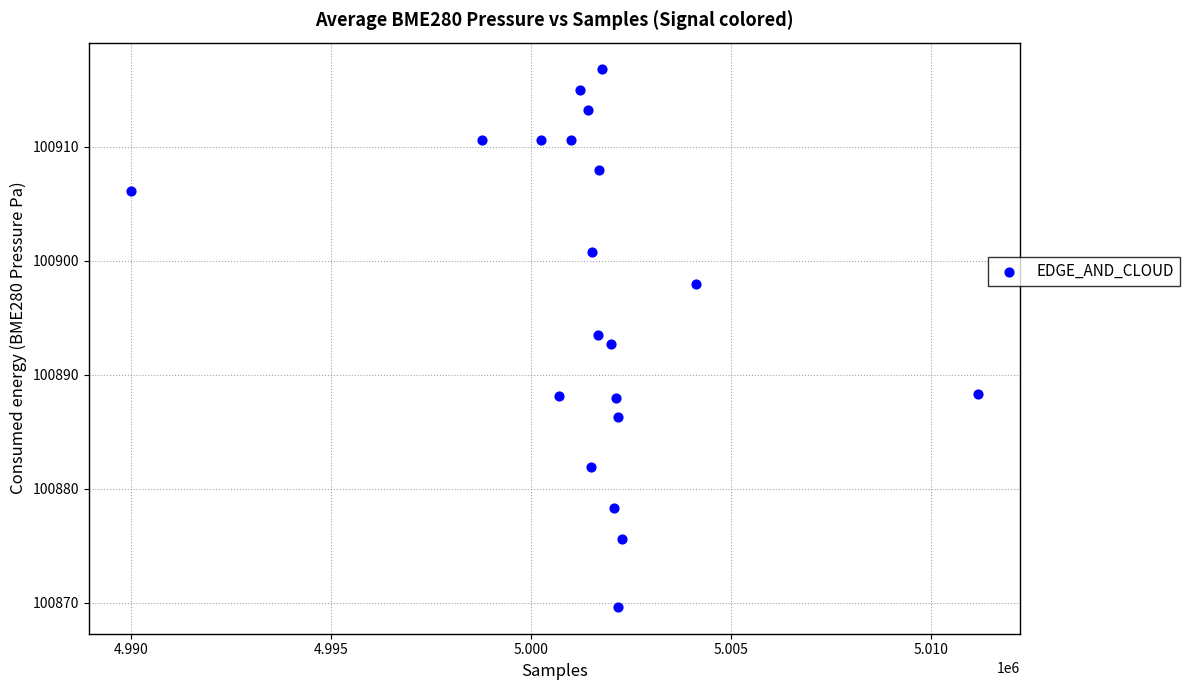

What is the range of Y values (max minus min)?

47.1